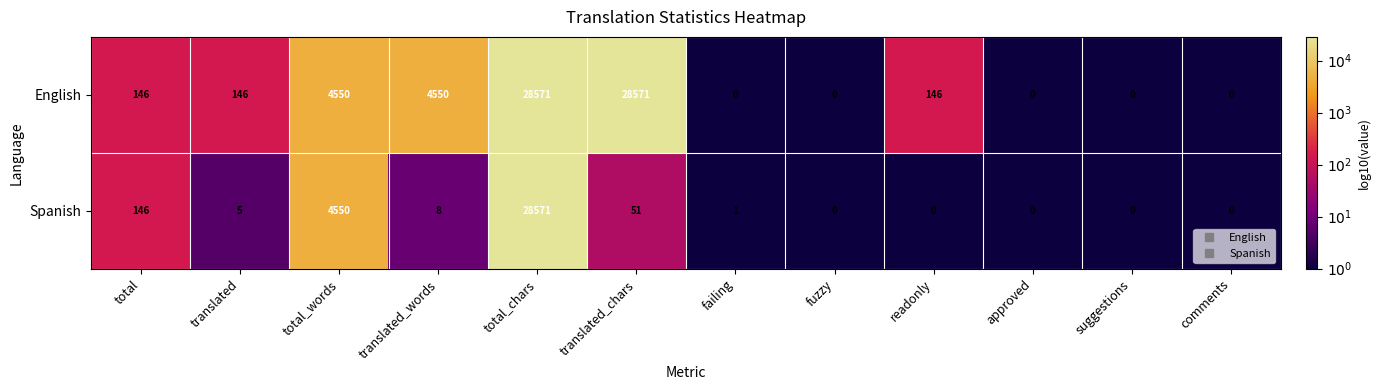

Which series has the largest total across all categories?

English